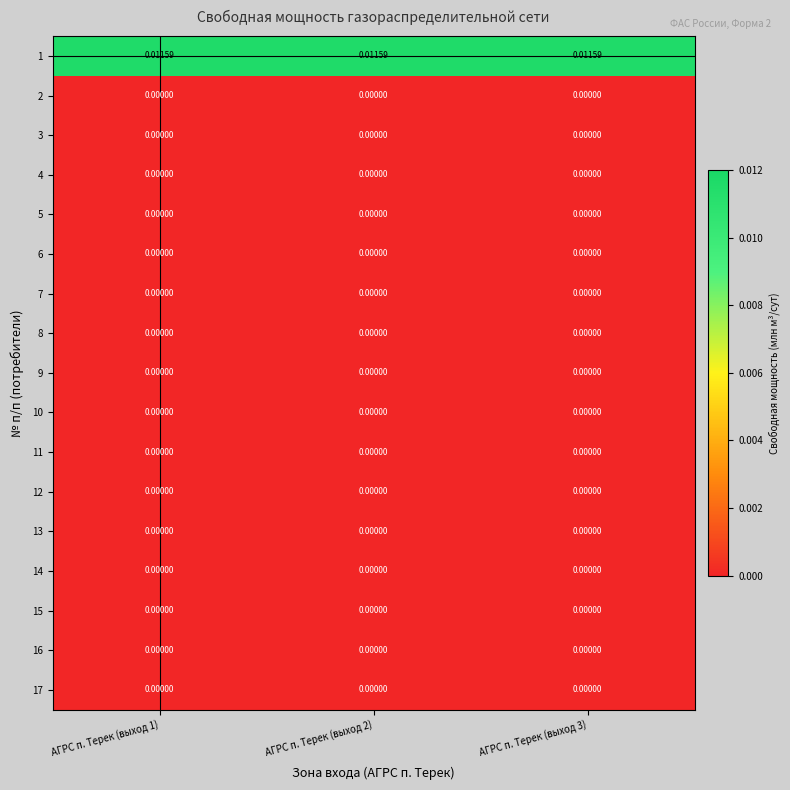

Is the value of 1 at АГРС п. Терек (выход 2) greater than the value of 10 at АГРС п. Терек (выход 3)?

Yes